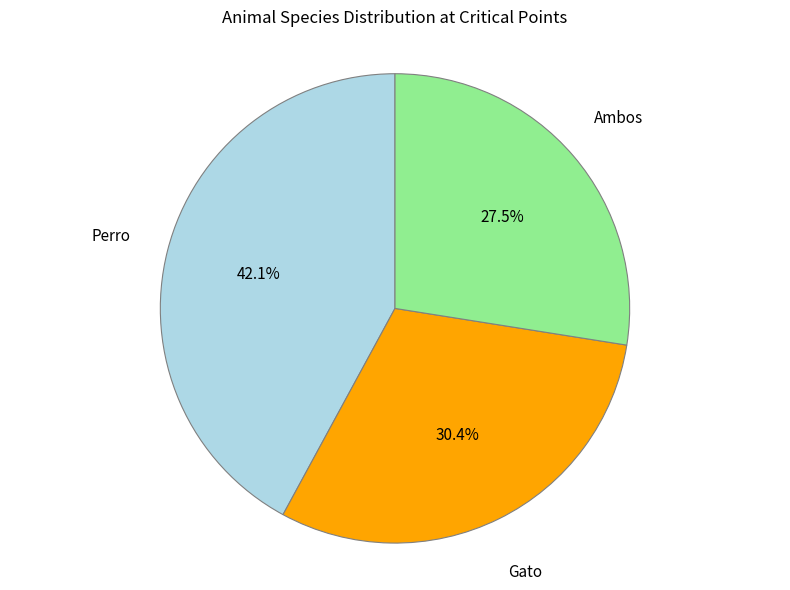

How many segments does this pie chart have?

3